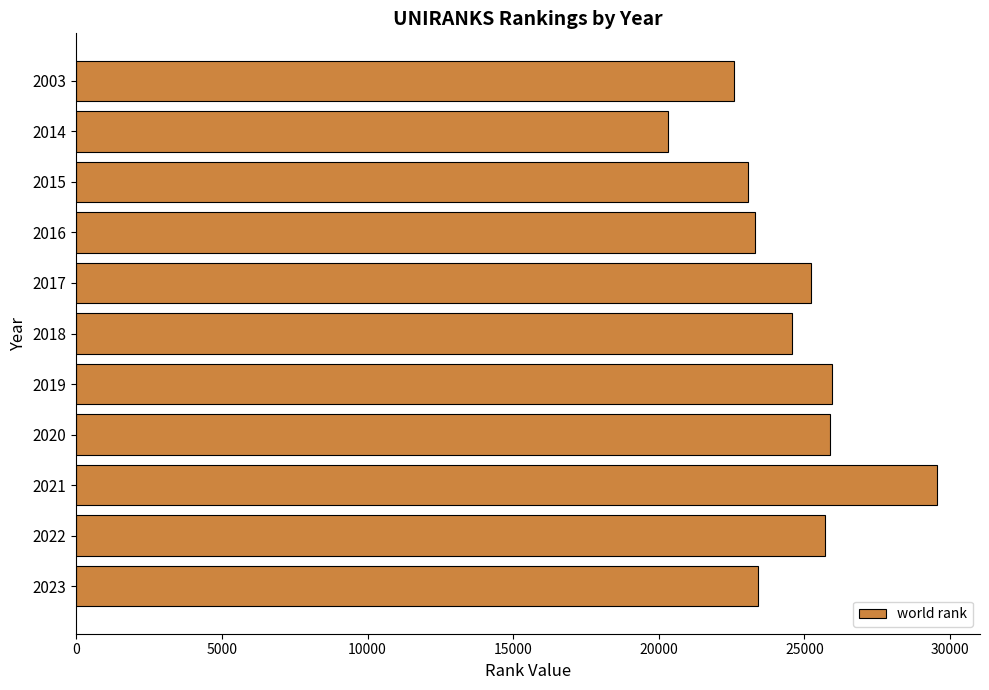

True or false: the data shows 25870 at 2020.

True